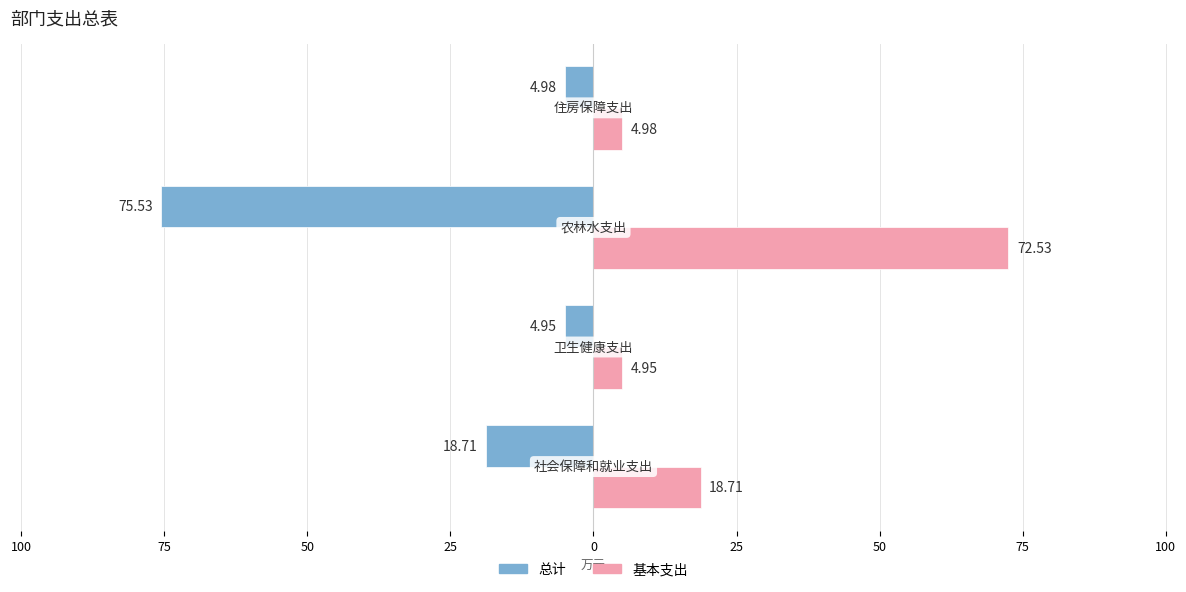

At how many categories does at least one series exceed 5?

2